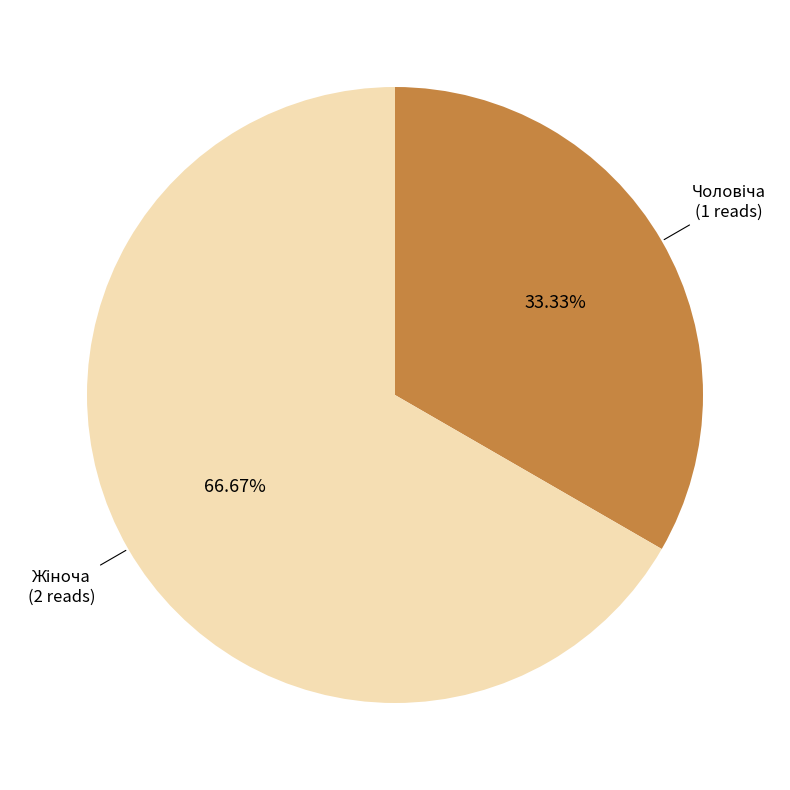

Is there a majority slice in this chart?

Yes